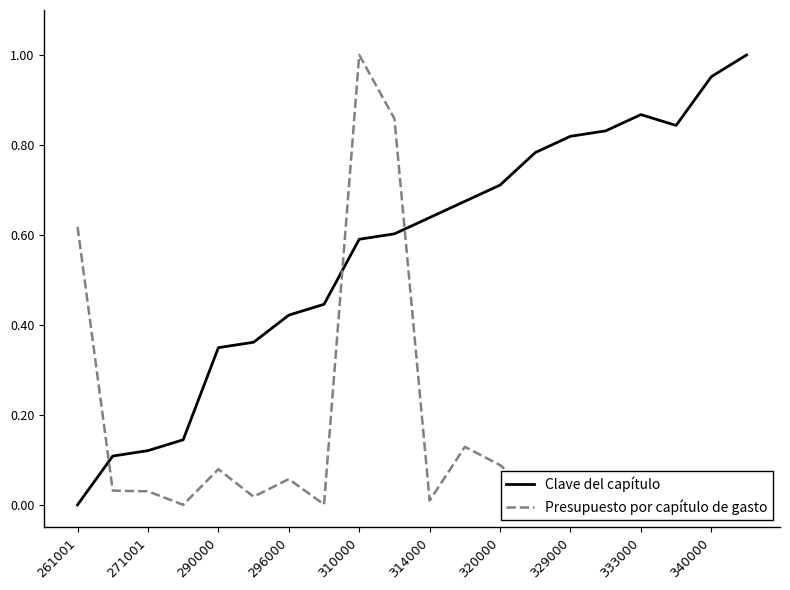

Which series has the largest total across all categories?

Clave del capítulo